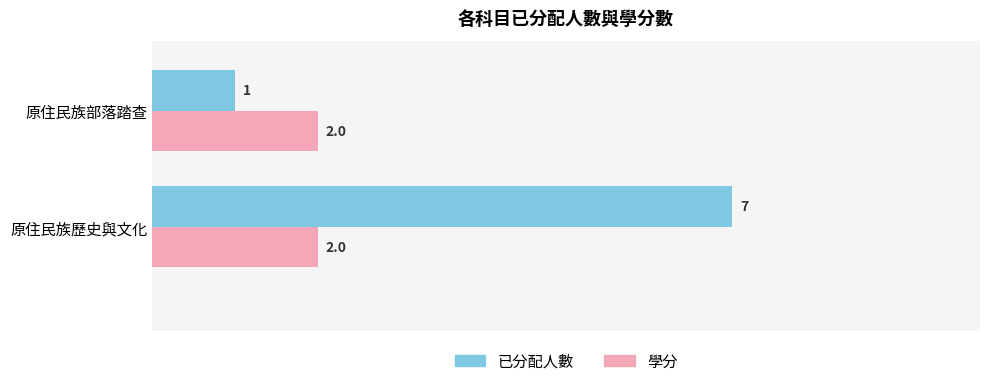

Where is 已分配人數 nearest to the value 4?

原住民族部落踏查